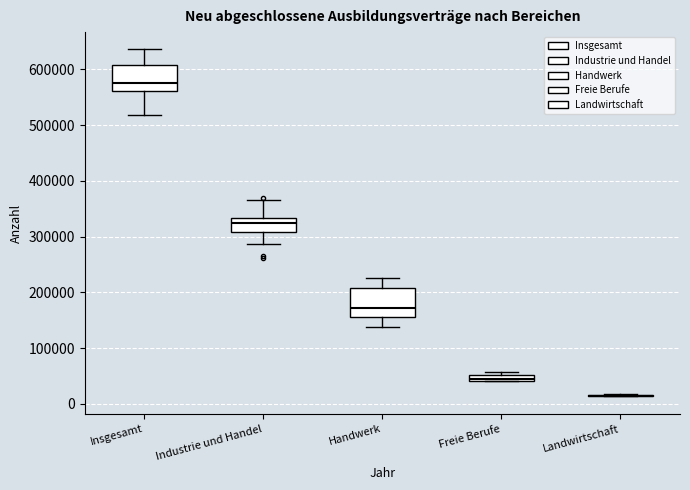

Where does the upper whisker of the box for Industrie und Handel end on the y-axis? The values are not printed on the chart, so give them approximately, as read against the axis.

370000